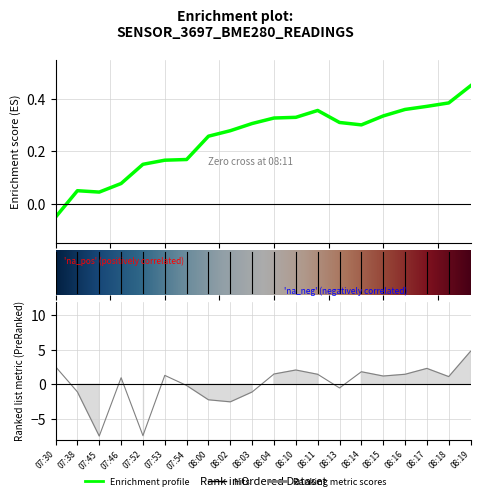

How many interior local valleys (lower than both neighbors) does the data have?

2